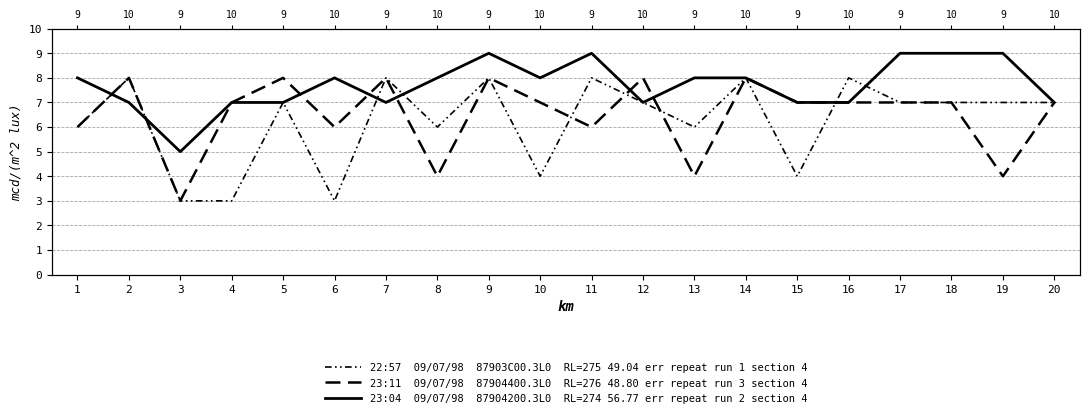

What is the difference between the highest and lowest values at 1?

2